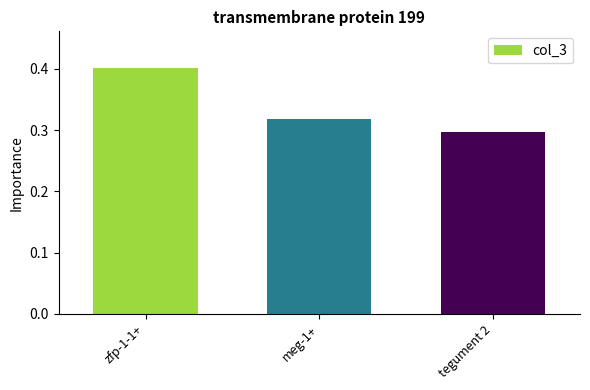

What is the difference between the values at tegument 2 and zfp-1-1+?

0.1